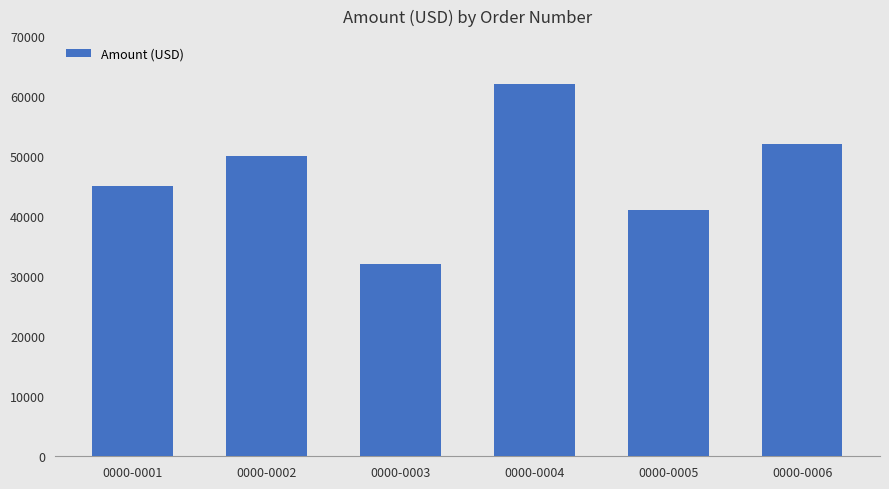

What is the minimum value shown in the chart?

32000